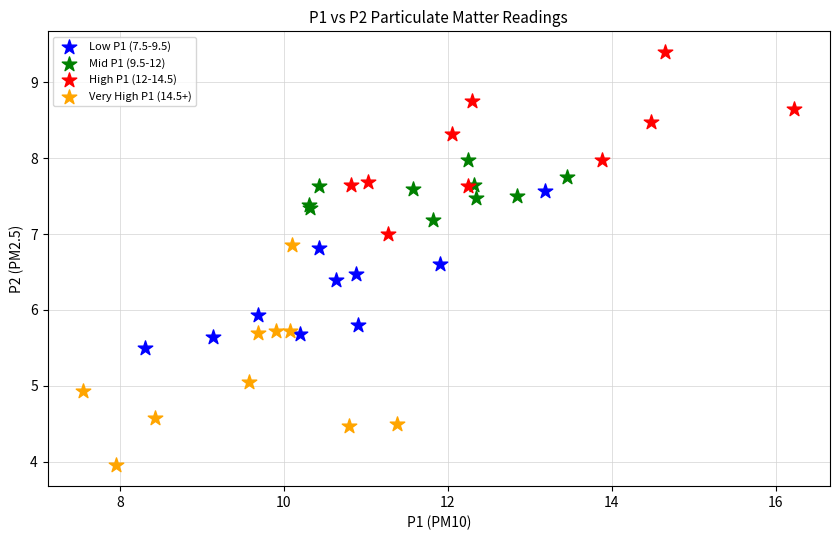

Which series reaches the maximum Y coordinate?

High P1 (12-14.5)